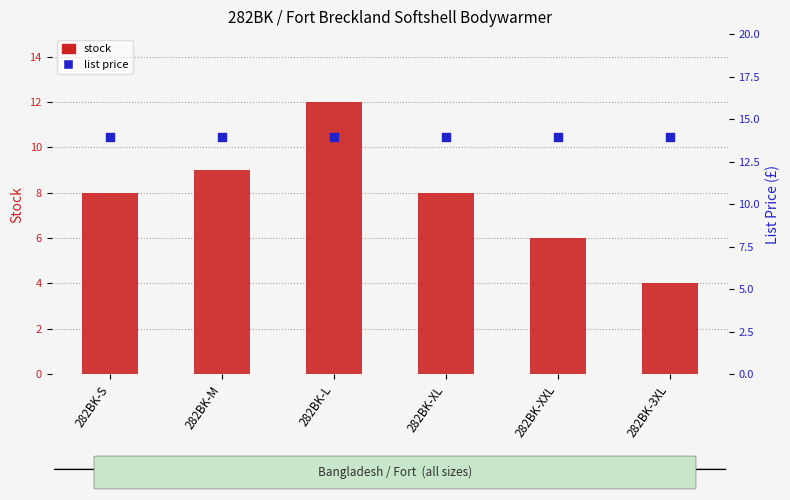

What is the total value across all series at 282BK-M?

22.9